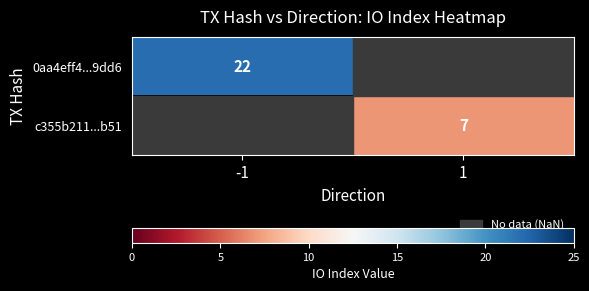

The value of 0aa4eff4...9dd6 at -1 is 22. True or false?

True